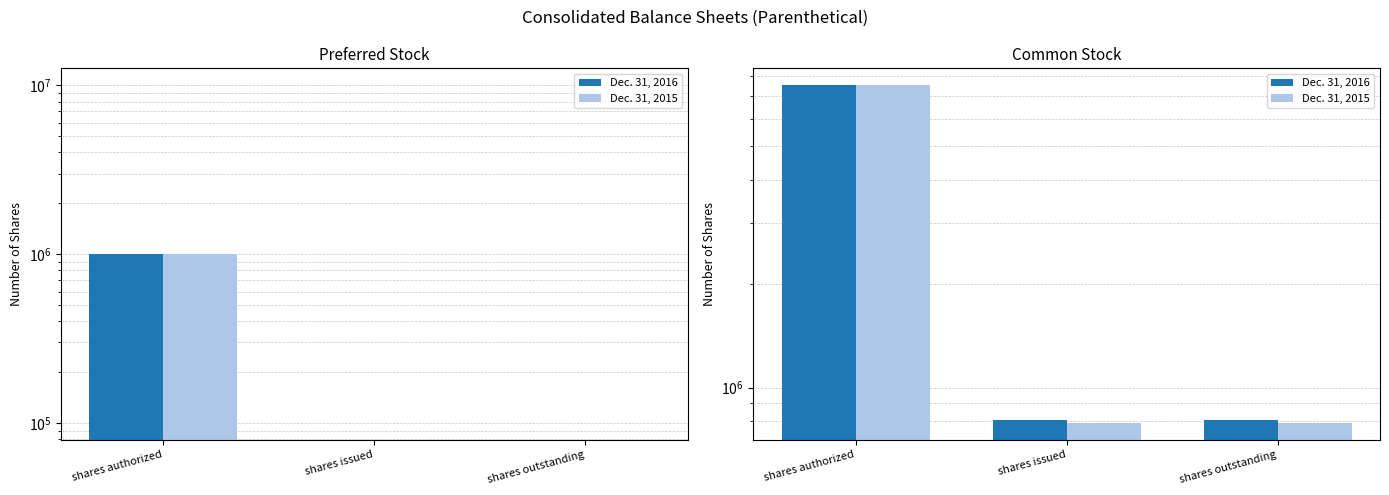

What is the average value of the Dec. 31, 2015 series?

3027191